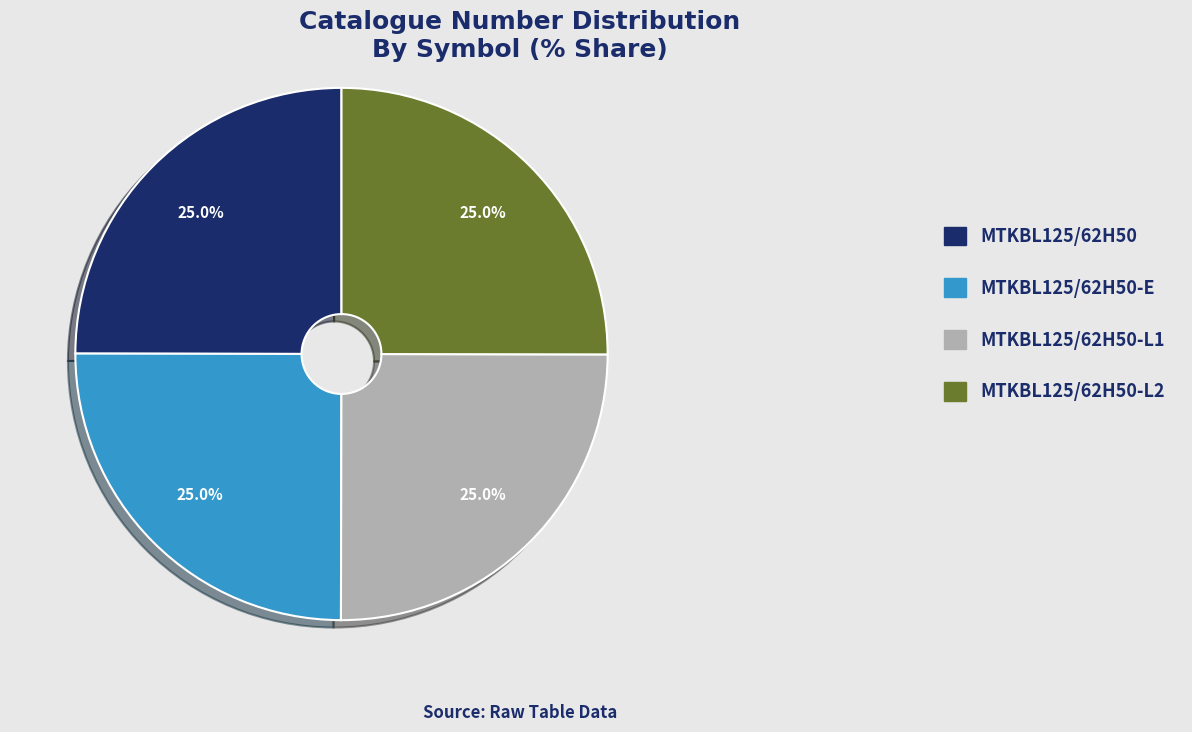

Approximately how many times larger is the value at MTKBL125/62H50-L2 compared to MTKBL125/62H50-L1?

1.0